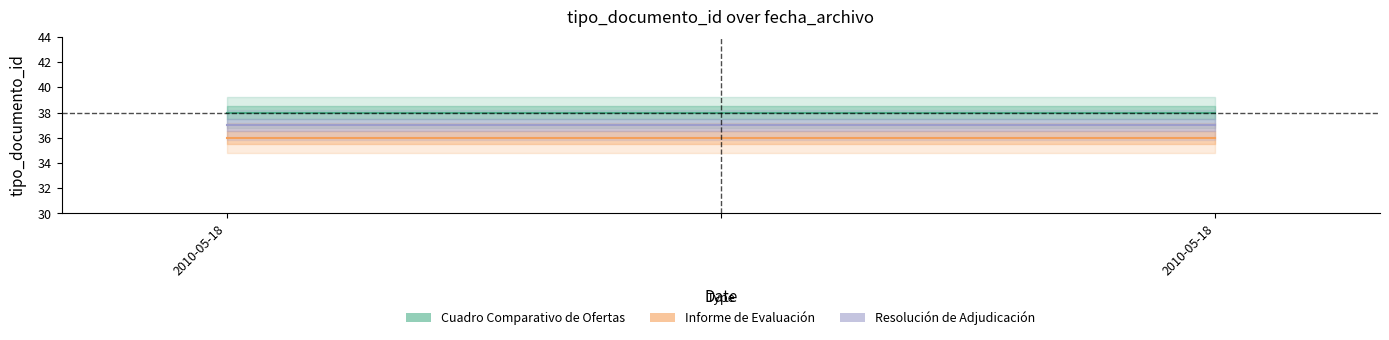

Reading right to left, extract all data points from this chart.

Cuadro Comparativo de Ofertas: 38	38
Informe de Evaluación: 36	36
Resolución de Adjudicación: 37	37